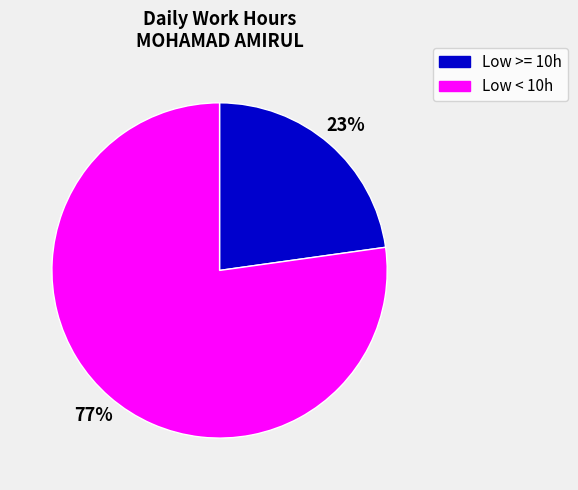

To the nearest percent, what is the difference between the Low >= 10h and Low < 10h slice percentages?

54%